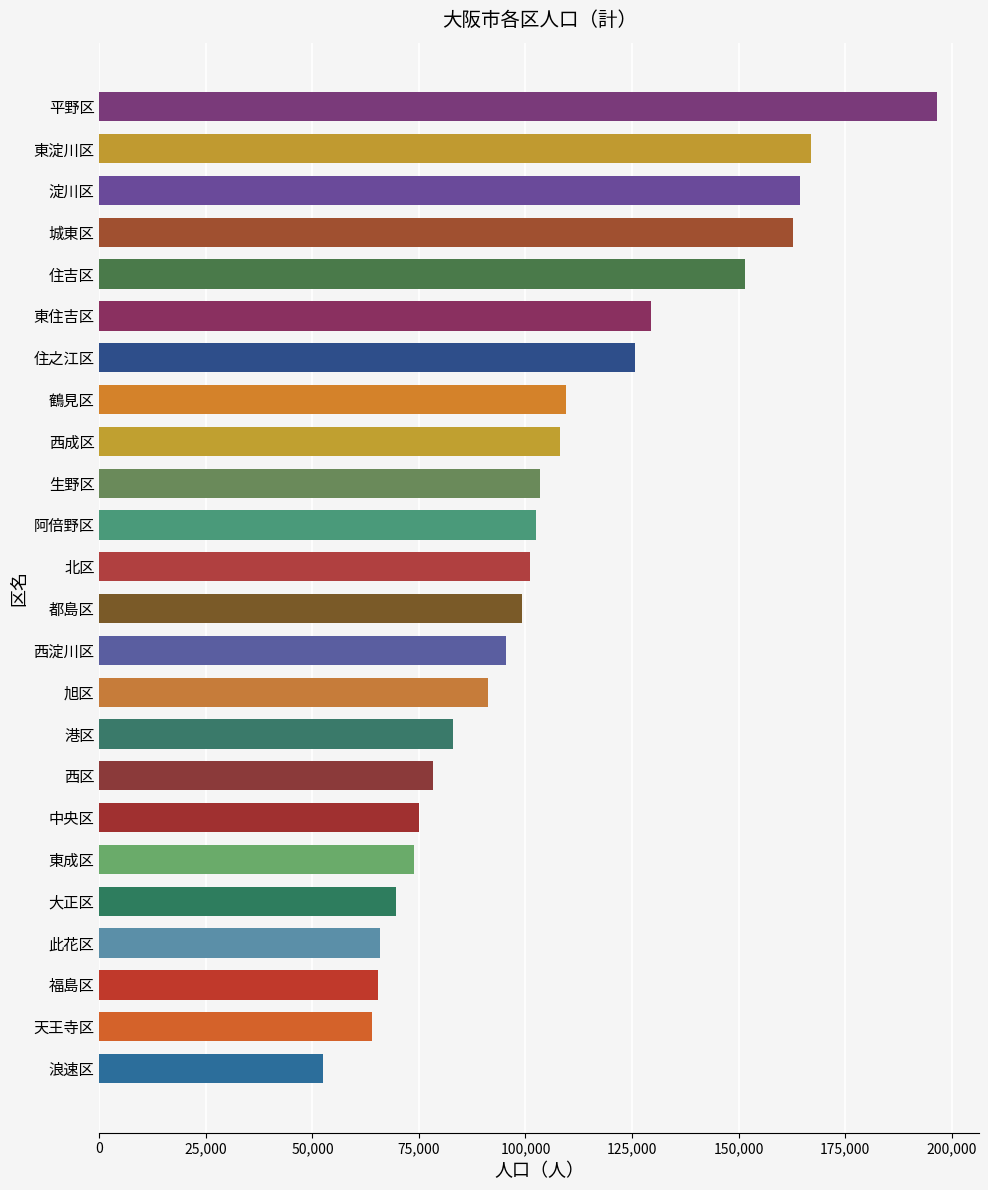

What is the difference between the values at 東住吉区 and 北区?

28486